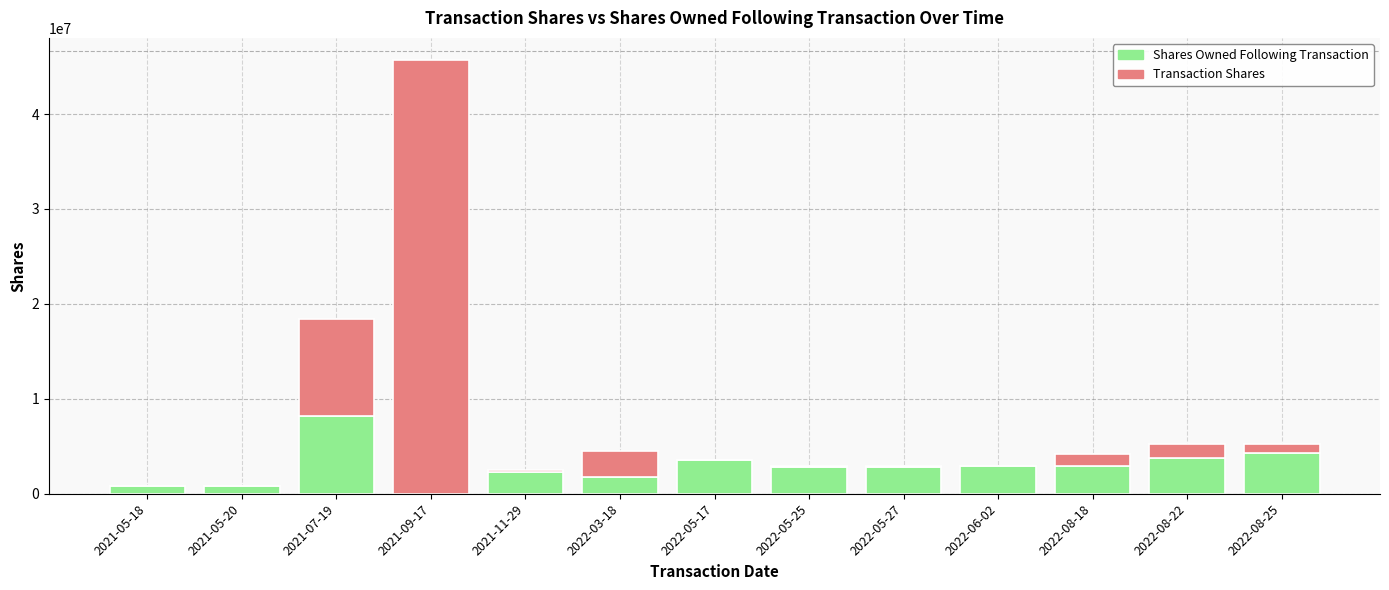

At which label does Shares Owned Following Transaction reach its peak?

2021-07-19